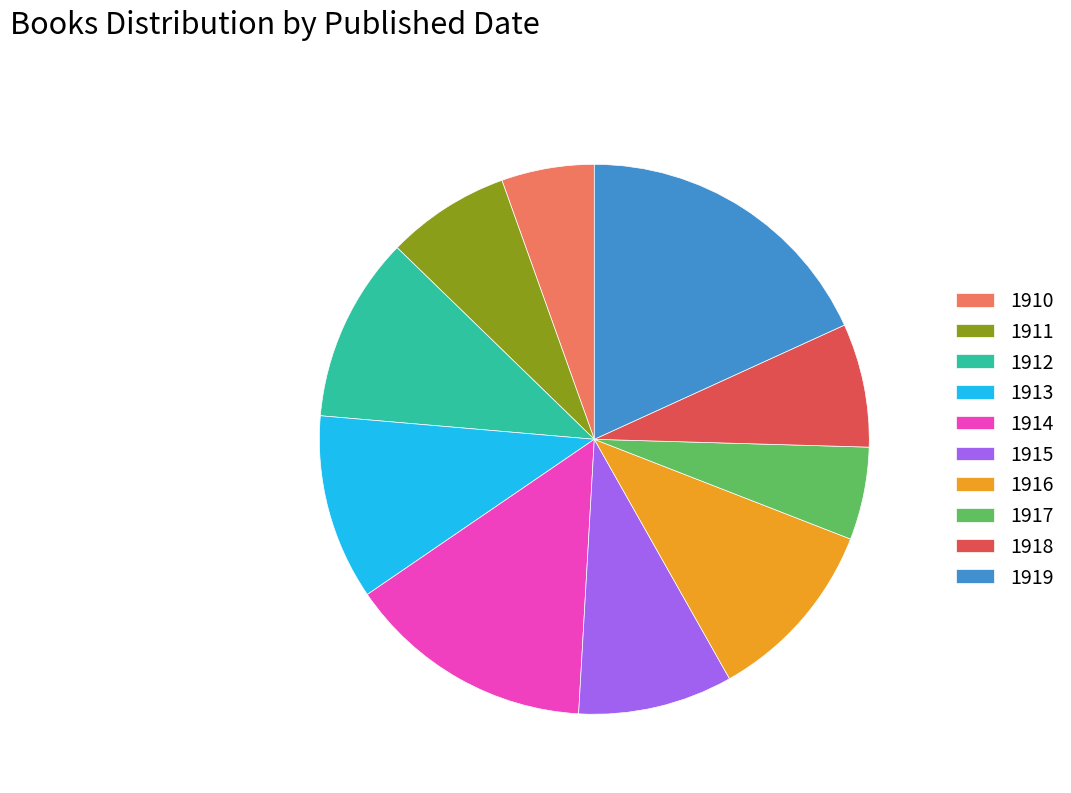

Does 1913 account for over 50% of the chart?

No